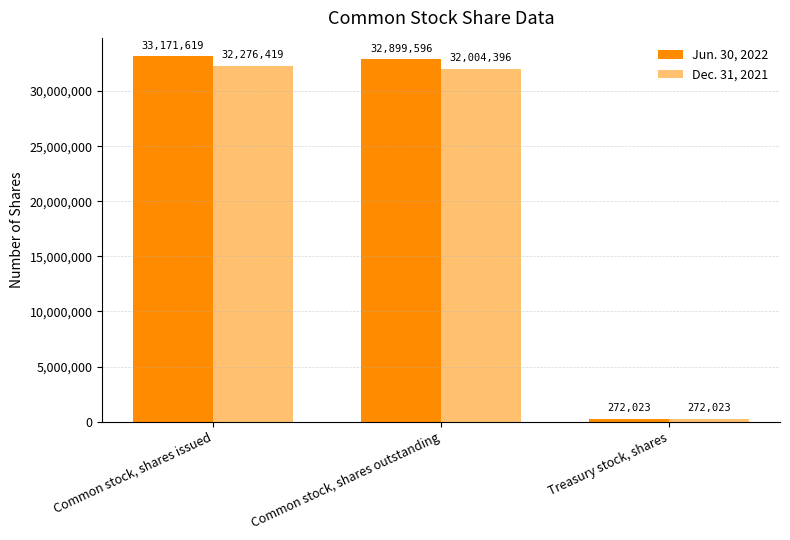

What position from the left is Common stock, shares issued?

1